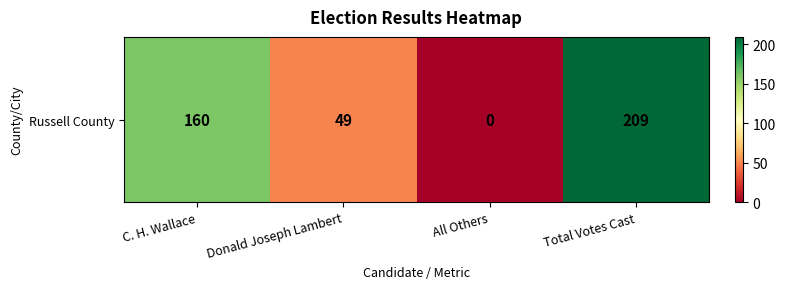

How many series are shown in this chart?

1